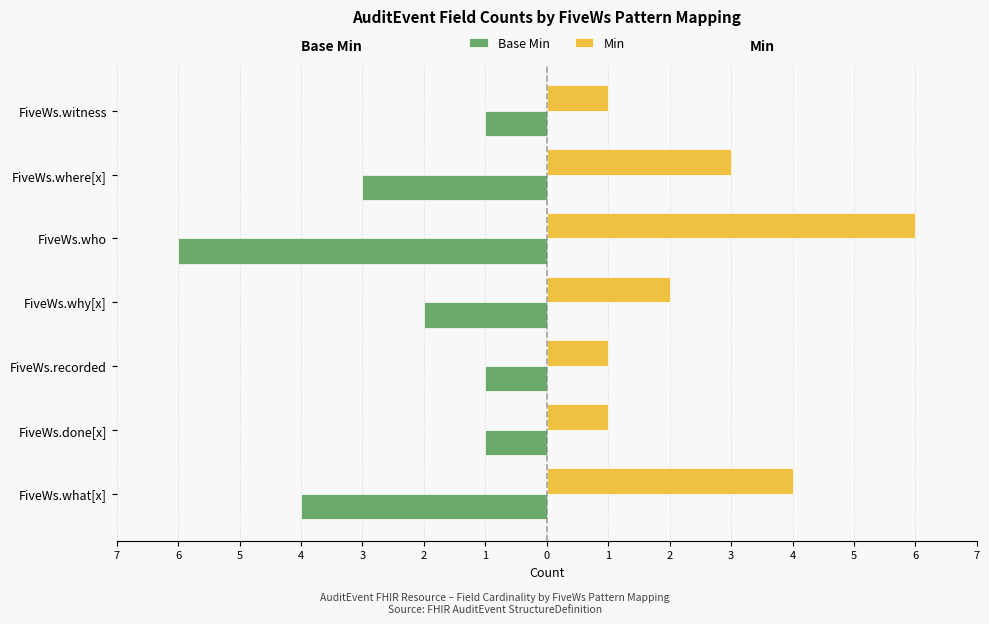

Reading left to right, transcribe all the data shown in this chart.

Base Min: -4	-1	-1	-2	-6	-3	-1
Min: 4	1	1	2	6	3	1